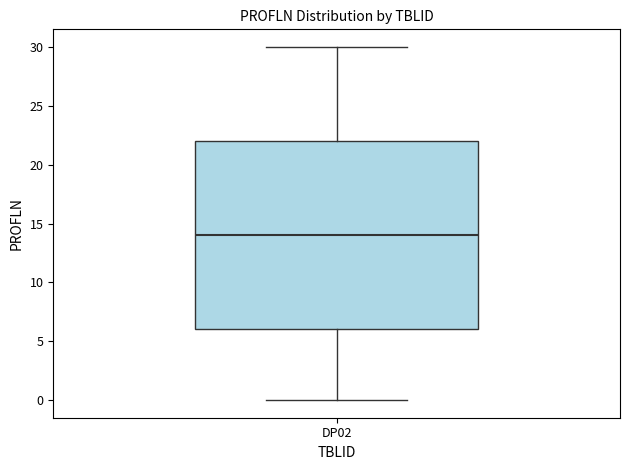

Transcribe this box plot: give where the median line is, the range the box spans, and where the two whiskers end, as read against the y-axis. The values are not printed on the chart, so give them approximately, as read against the axis.

median 14, box 6 to 22, whiskers 0 to 30